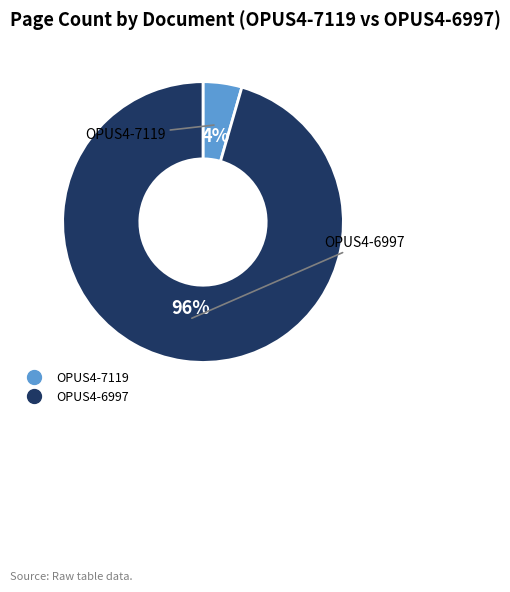

Do OPUS4-6997 and OPUS4-7119 together represent more than half of the pie?

Yes